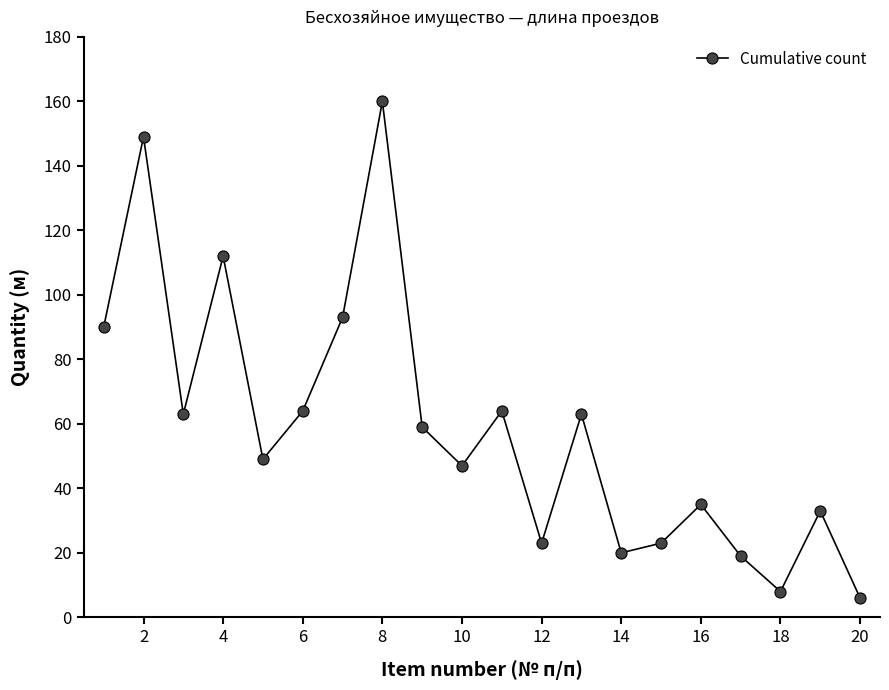

What is the difference between the second highest and minimum values?

143